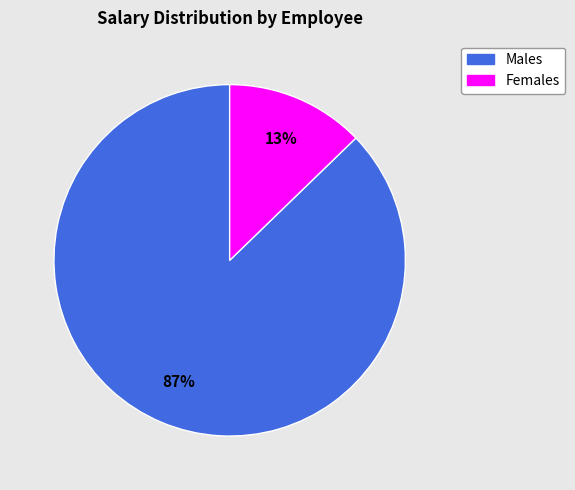

Is there a majority slice in this chart?

Yes